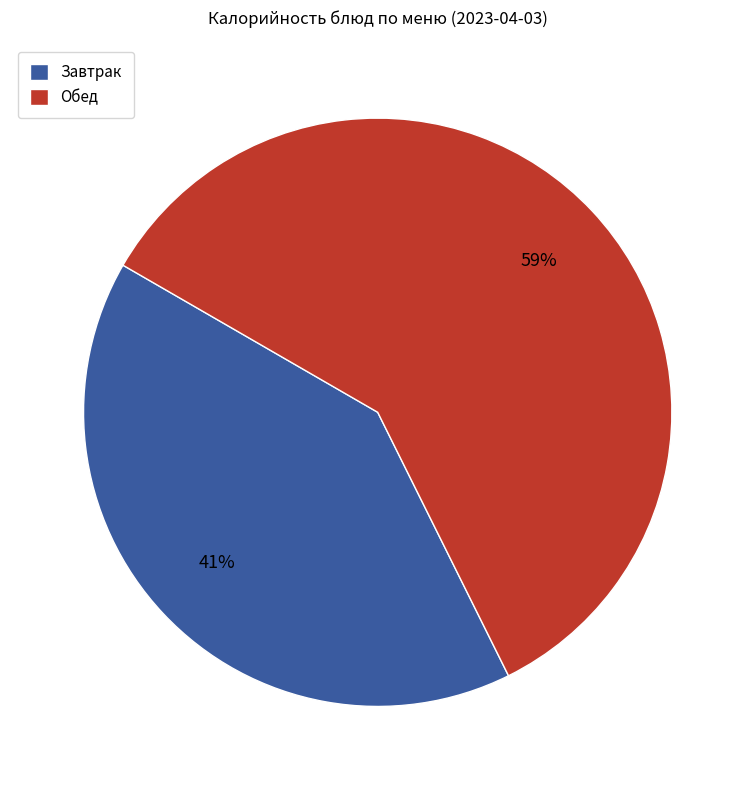

To the nearest percent, what portion does Завтрак represent?

41%